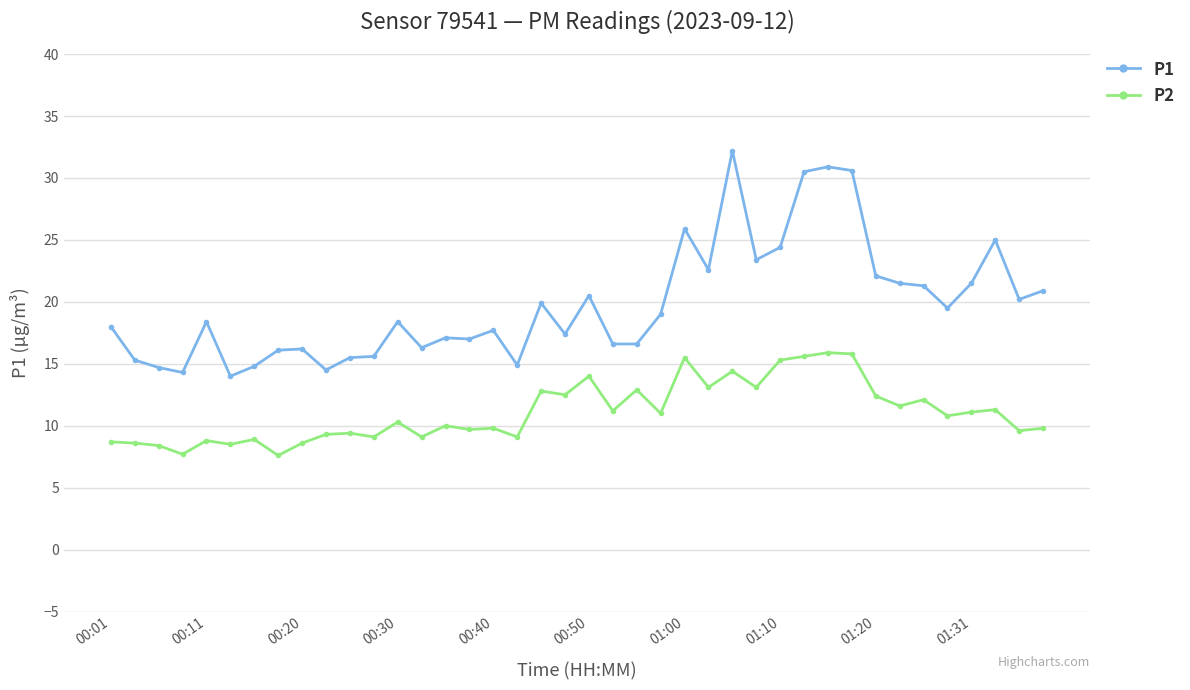

What is the minimum value shown in the chart?

7.6